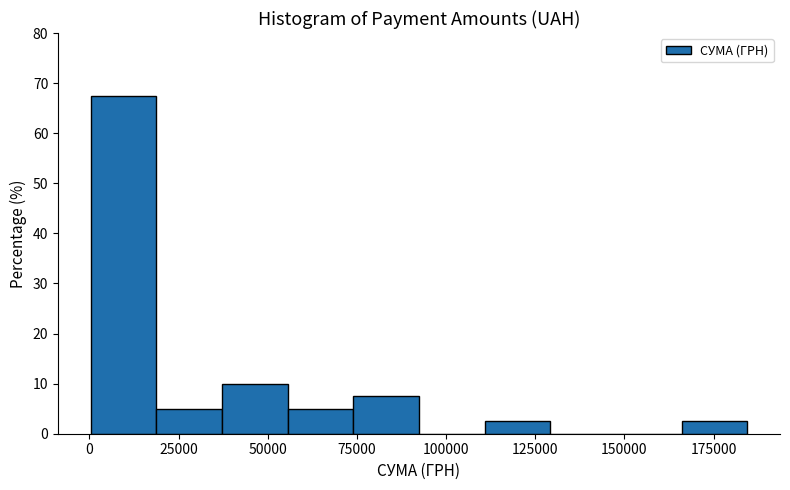

Around what value on the x-axis is the tallest bar? Give the approximate position of its centre, as read against the axis.

10000